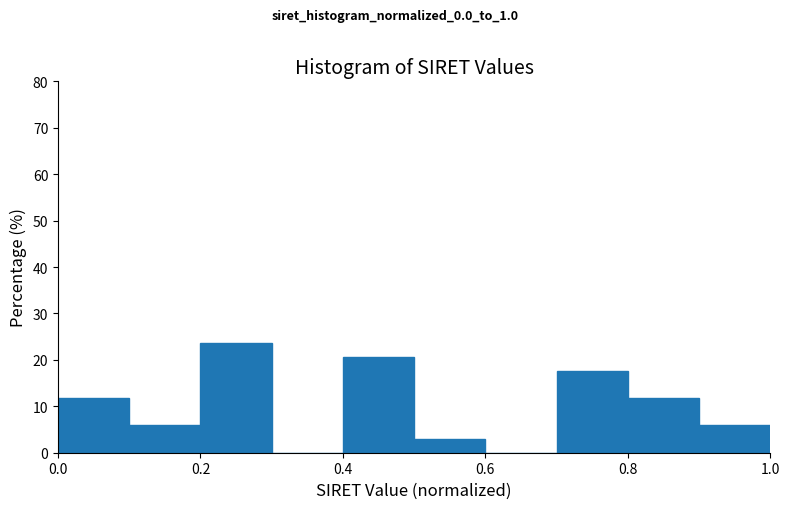

Reading left to right, list every bar in this chart as the range it spans on the x-axis followed by its height. The values are not printed on the chart, so give them approximately, as read against the axis.

0.0 to 0.1: 12
0.1 to 0.2: 6
0.2 to 0.3: 24
0.3 to 0.4: 0
0.4 to 0.5: 21
0.5 to 0.6: 3
0.6 to 0.7: 0
0.7 to 0.8: 18
0.8 to 0.9: 12
0.9 to 1.0: 6